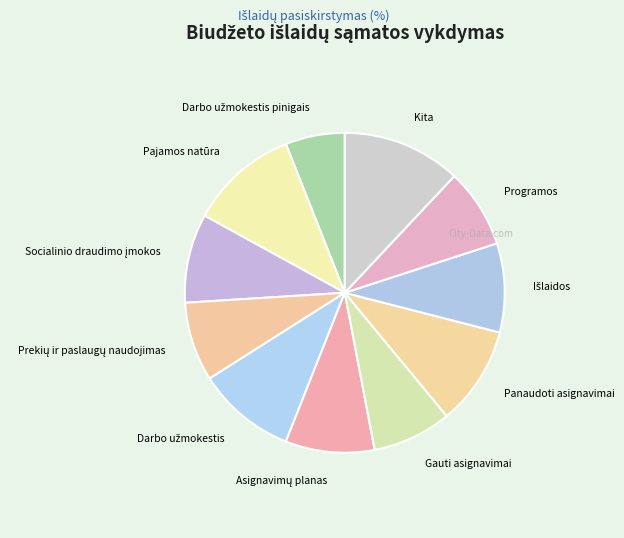

Count the number of slices in the pie.

11